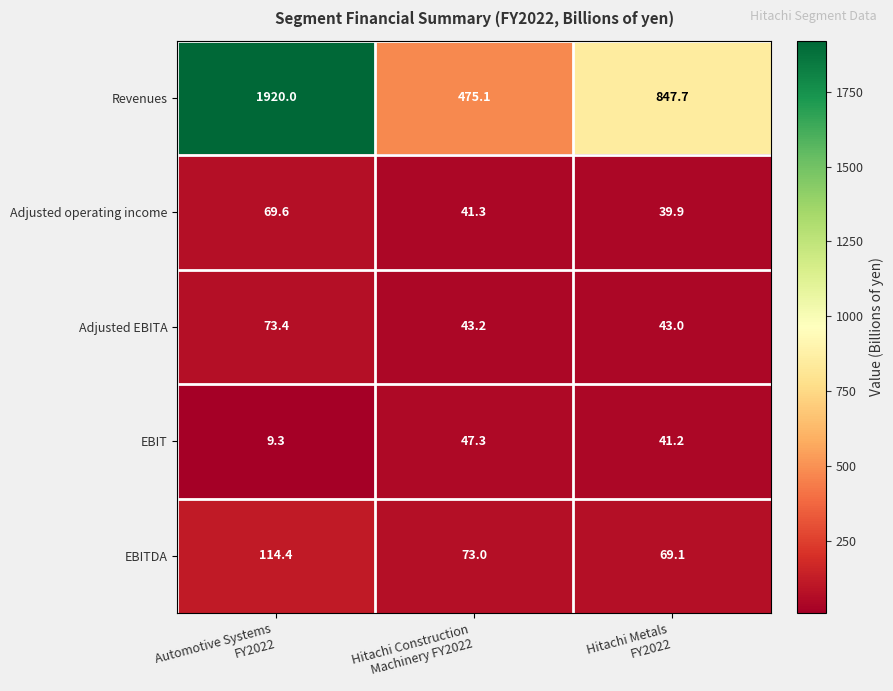

Which series has the largest total across all categories?

Revenues